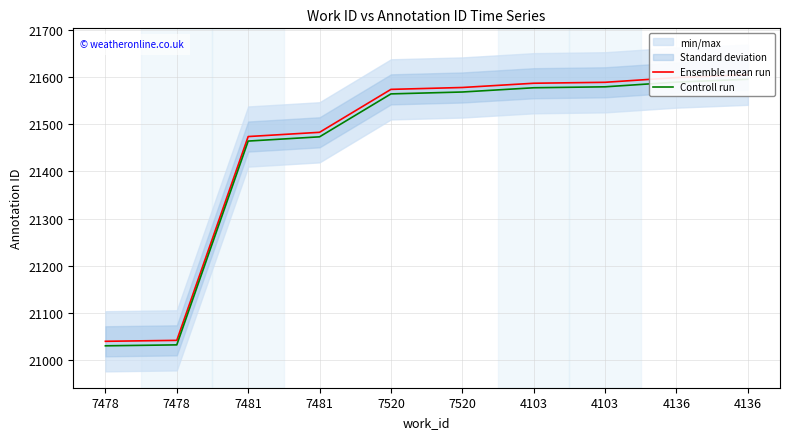

How many data points in Ensemble mean run are less than 21578?

5